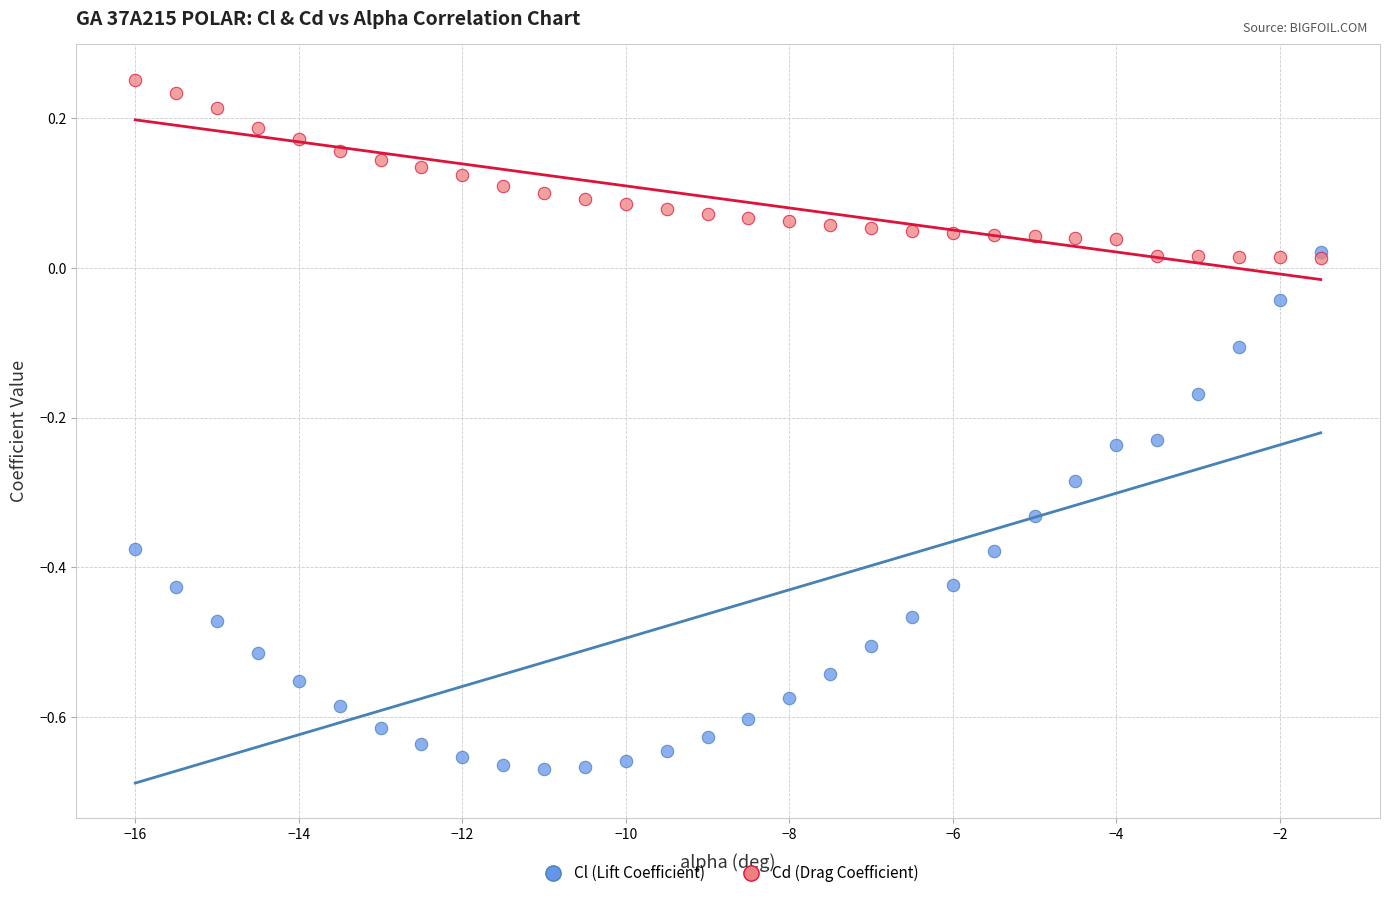

Which series reaches the maximum Y coordinate?

Cd (Drag Coefficient)